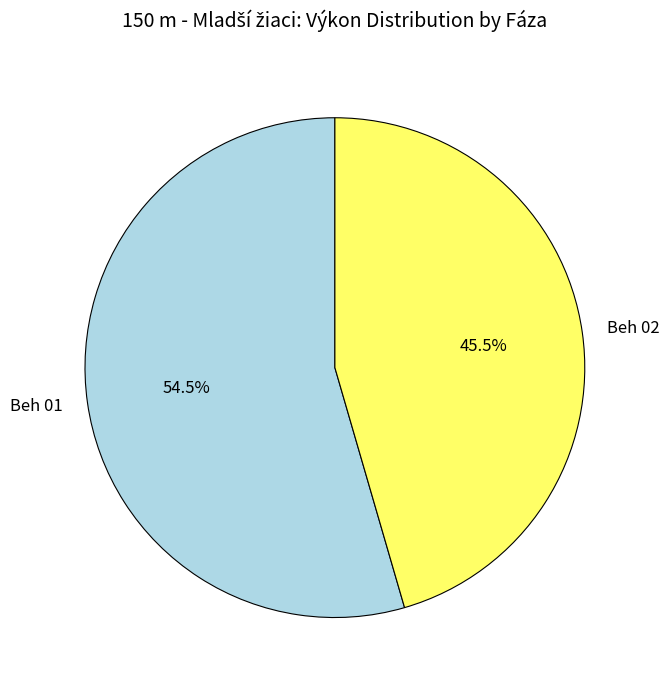

Between Beh 01 and Beh 02, which is larger?

Beh 01